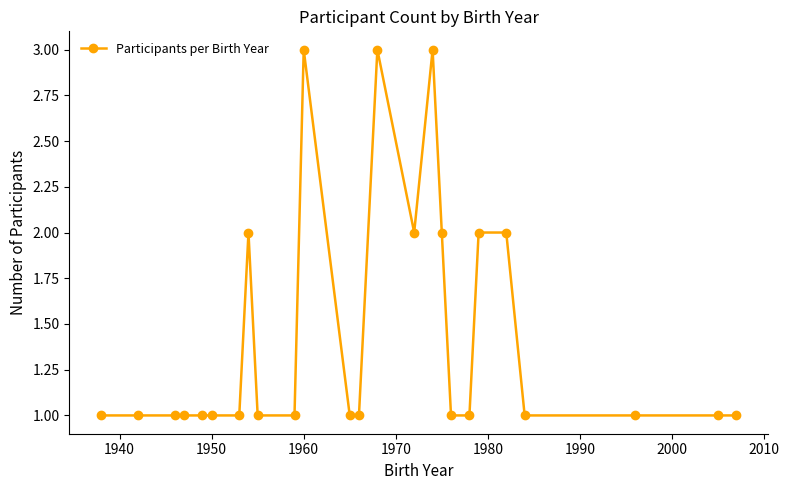

What is the value of the 12th point from the left?

1